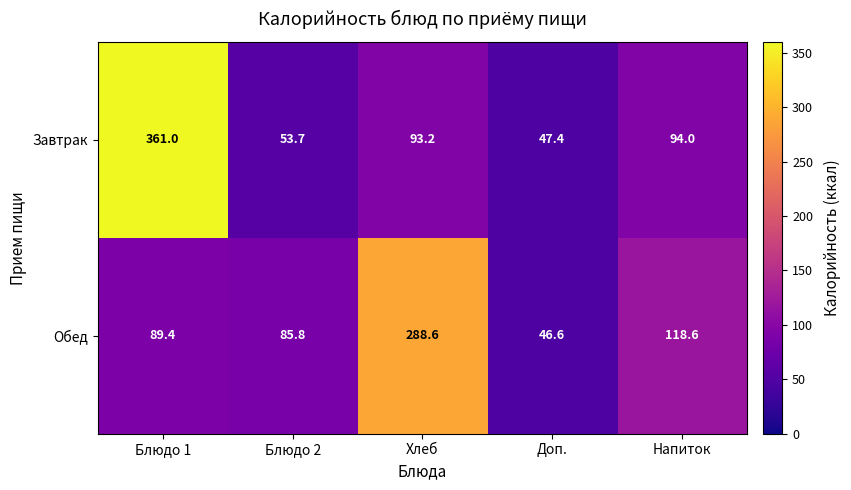

Reading left to right, transcribe all the data shown in this chart.

Завтрак: 361.0	53.7	93.2	47.4	94.0
Обед: 89.4	85.8	288.6	46.6	118.6